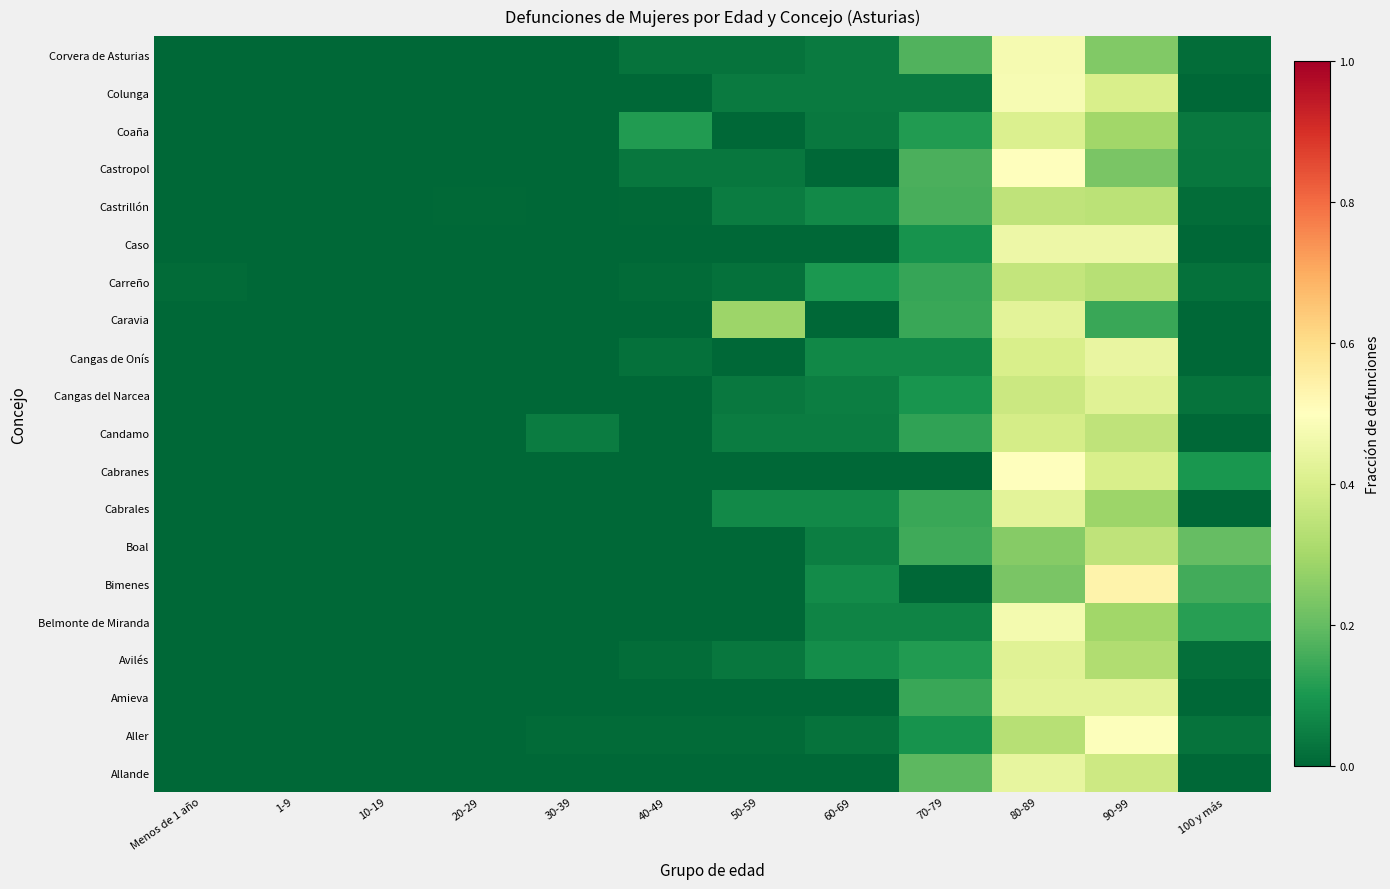

At which category is the sum across all series the highest?

80-89